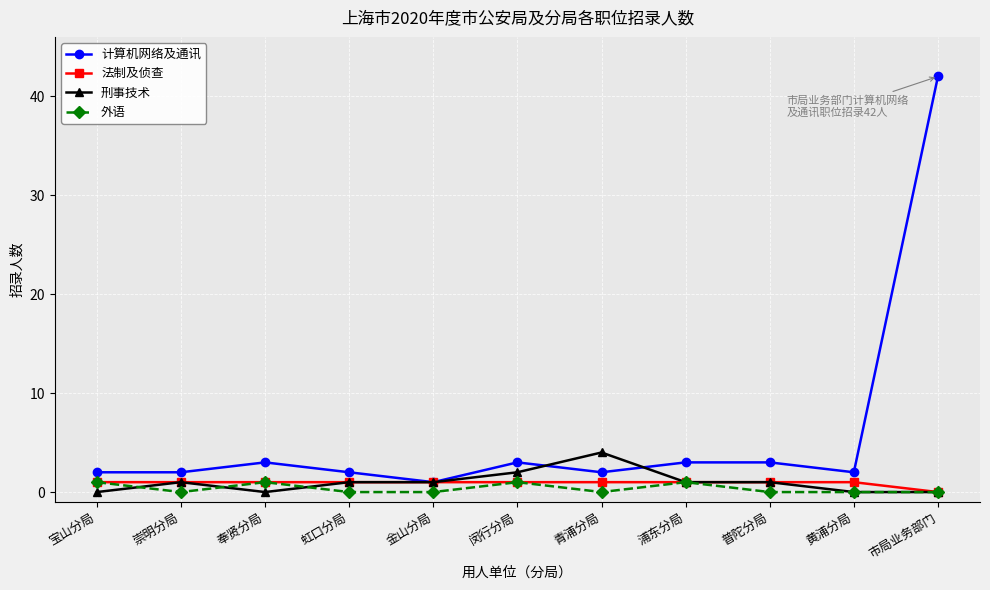

What is the greatest value displayed?

42